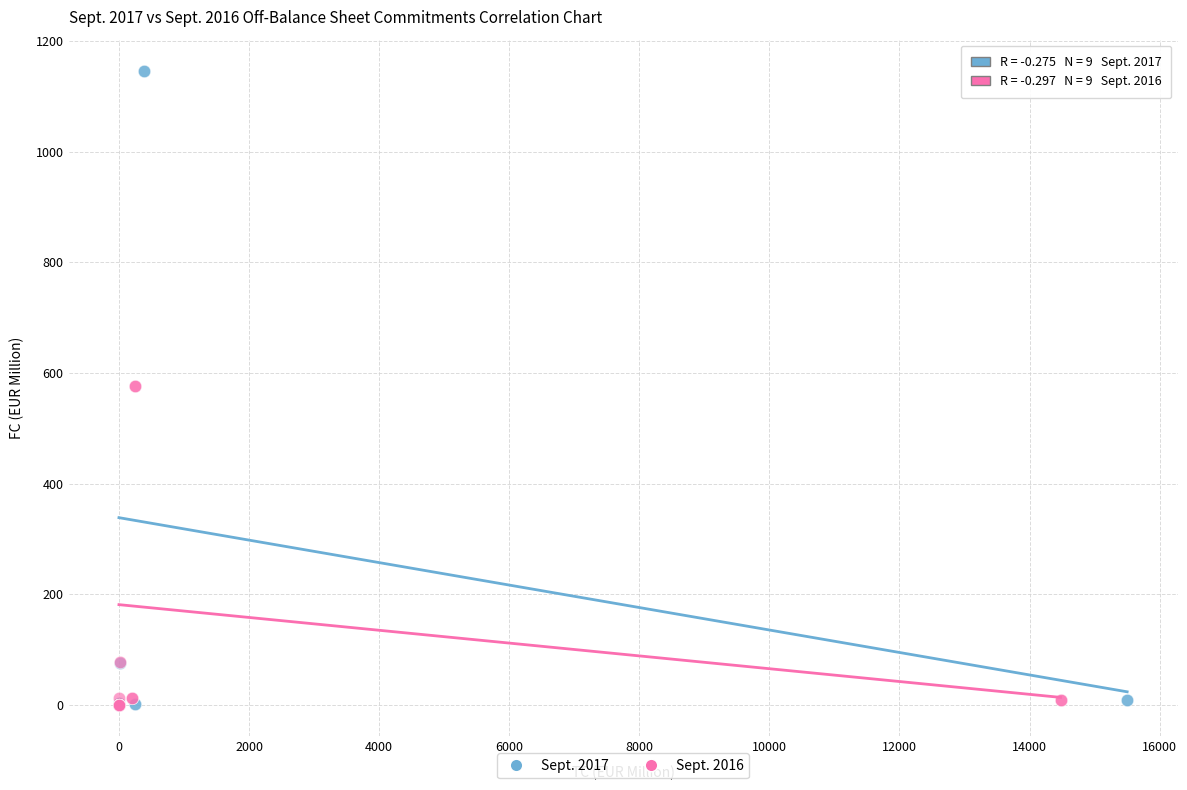

Which series reaches the maximum Y coordinate?

Sept. 2017